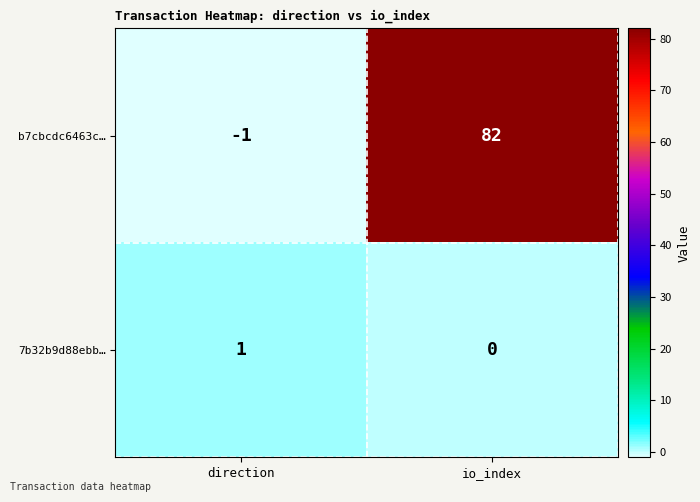

What is the difference between the maximum and minimum values in the b7cbcdc6463c… series?

83